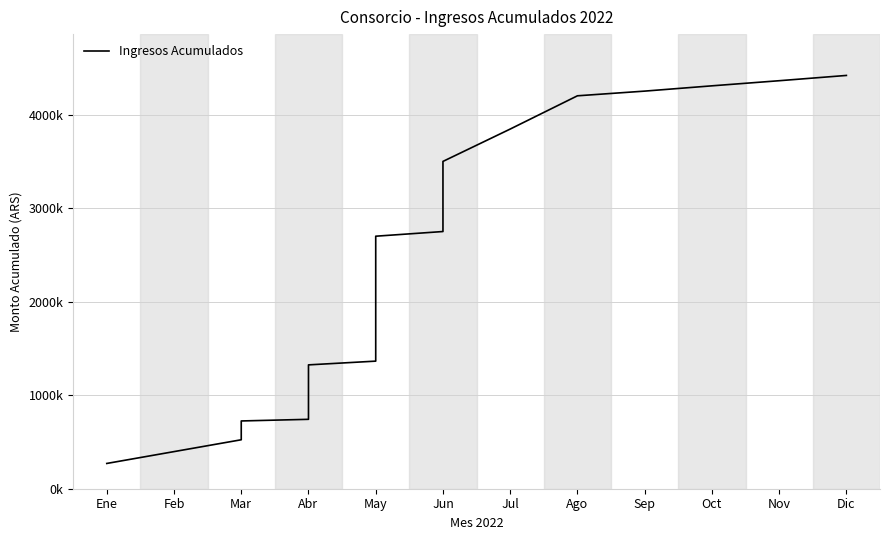

What is the difference between the second highest and minimum values?

4093108.5